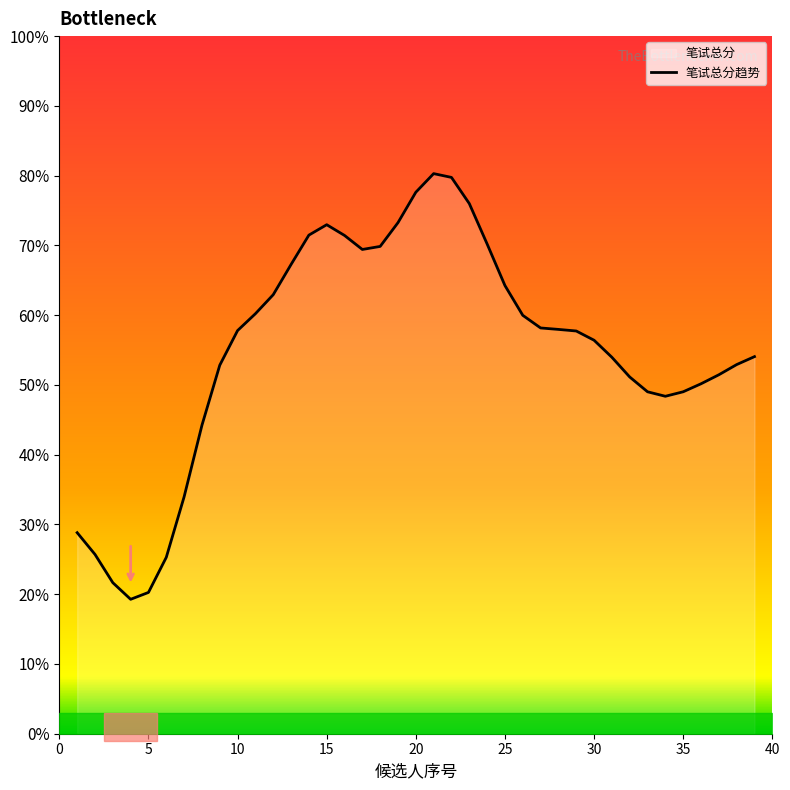

How many data points are less than 57?

19